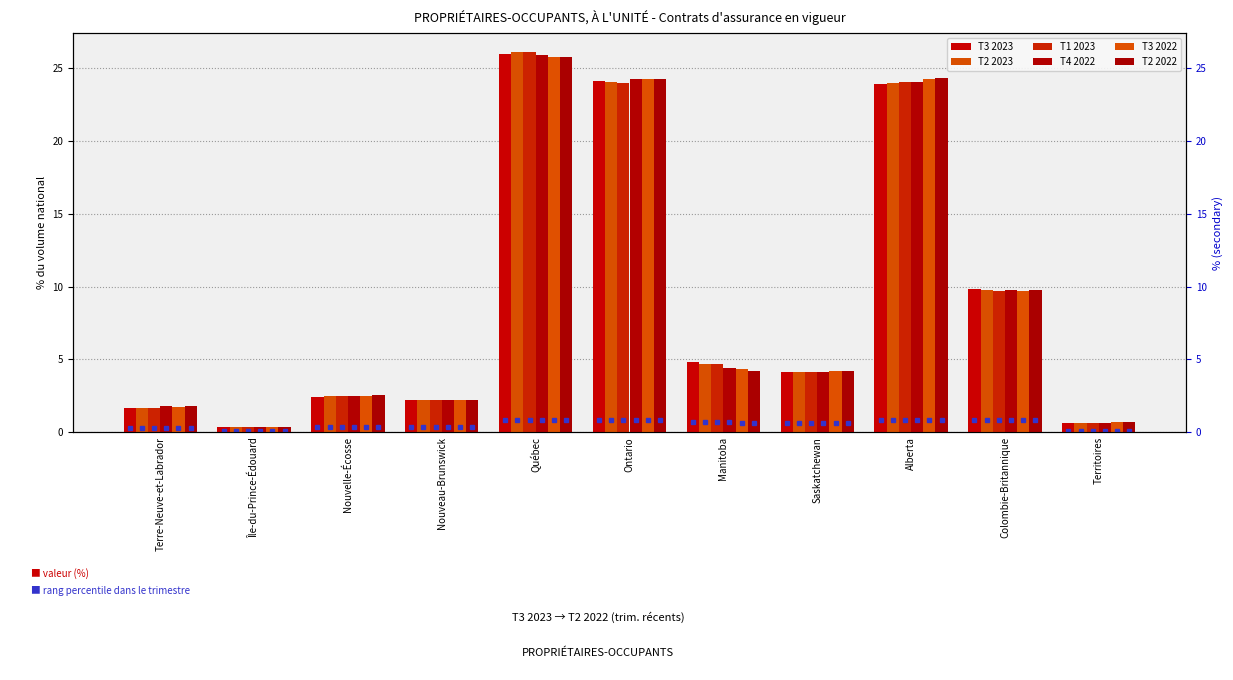

Which category has the lowest value across all series?

Île-du-Prince-Édouard